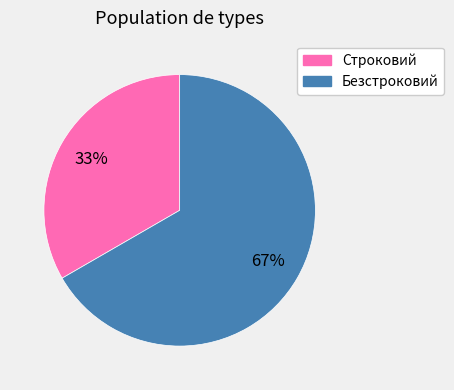

Rank the categories by value from lowest to highest.

Строковий, Безстроковий